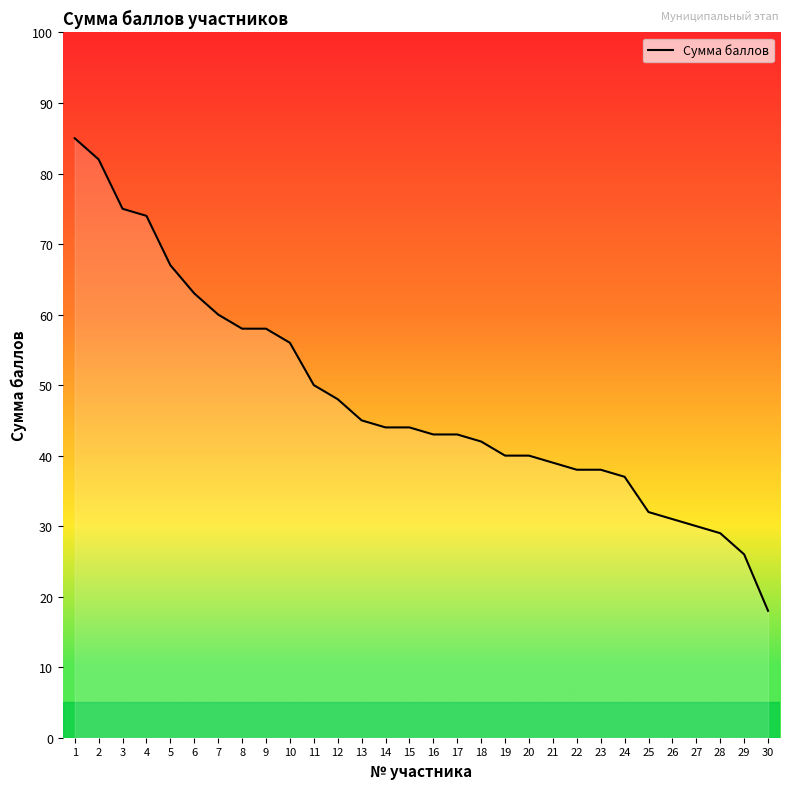

Which has a higher value, 24 or 11?

11